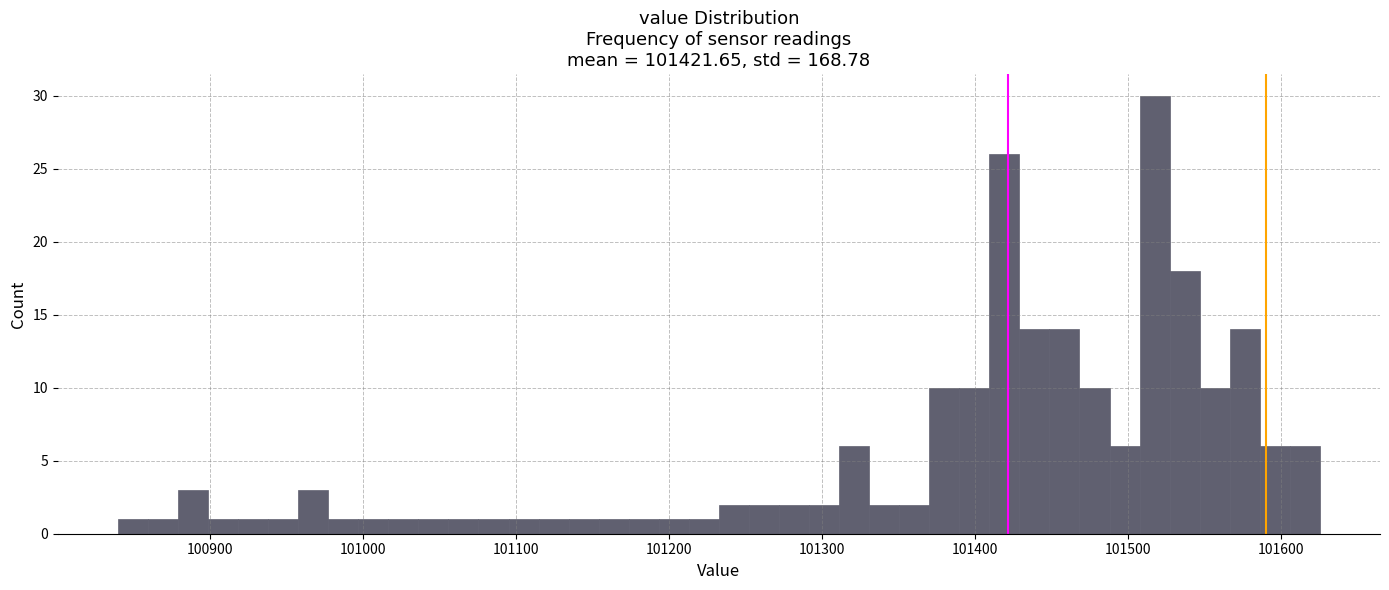

Around what value on the x-axis is the tallest bar? Give the approximate position of its centre, as read against the axis.

101520